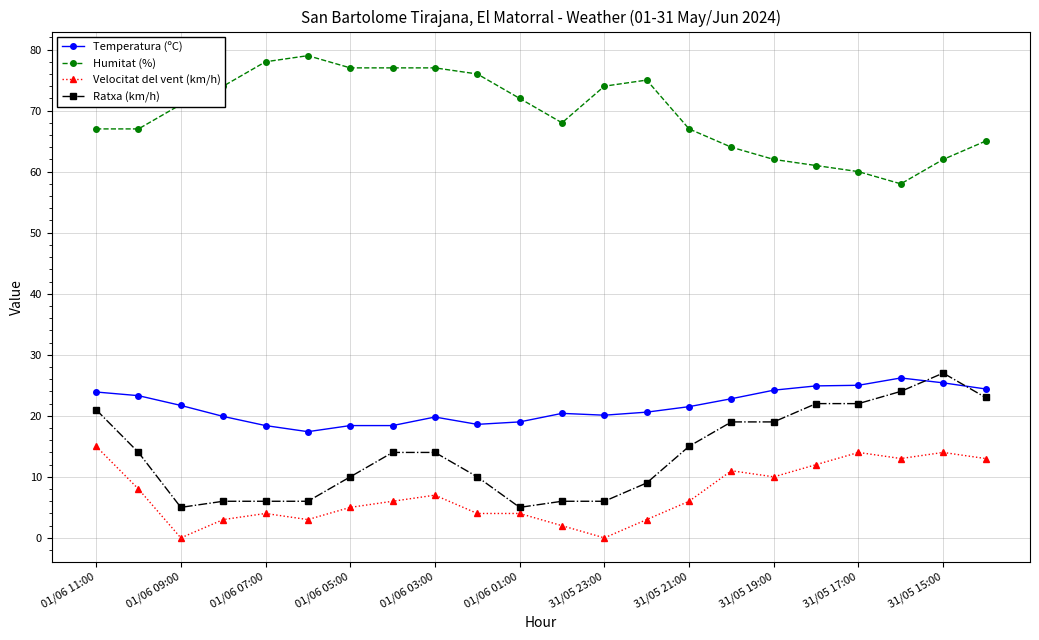

Which series has the largest total across all categories?

Humitat (%)